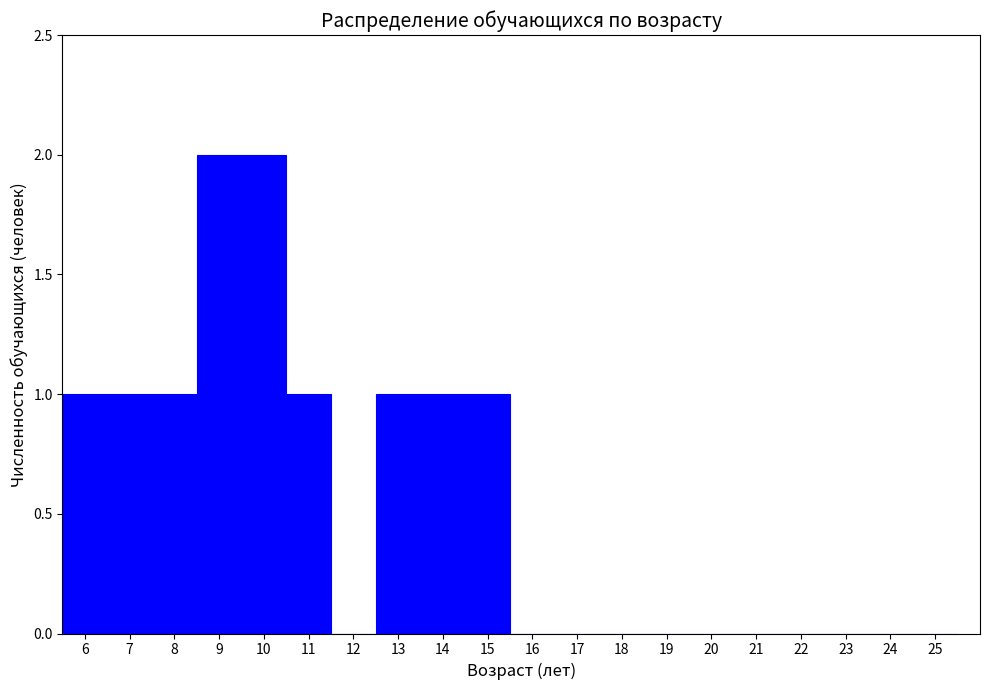

Reading left to right, list every bar in this chart as the range it spans on the x-axis followed by its height. The values are not printed on the chart, so give them approximately, as read against the axis.

5.5 to 6.5: 1
6.5 to 7.5: 1
7.5 to 8.5: 1
8.5 to 9.5: 2
9.5 to 10.5: 2
10.5 to 11.5: 1
11.5 to 12.5: 0
12.5 to 13.5: 1
13.5 to 14.5: 1
14.5 to 15.5: 1
15.5 to 16.5: 0
16.5 to 17.5: 0
17.5 to 18.5: 0
18.5 to 19.5: 0
19.5 to 20.5: 0
20.5 to 21.5: 0
21.5 to 22.5: 0
22.5 to 23.5: 0
23.5 to 24.5: 0
24.5 to 25.5: 0